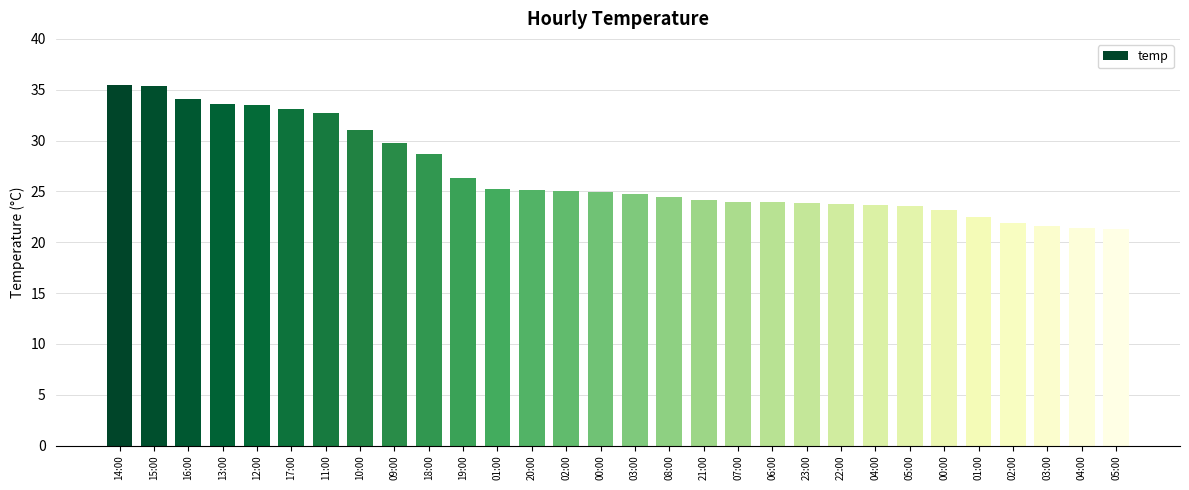

What is the maximum value shown in the chart?

35.5